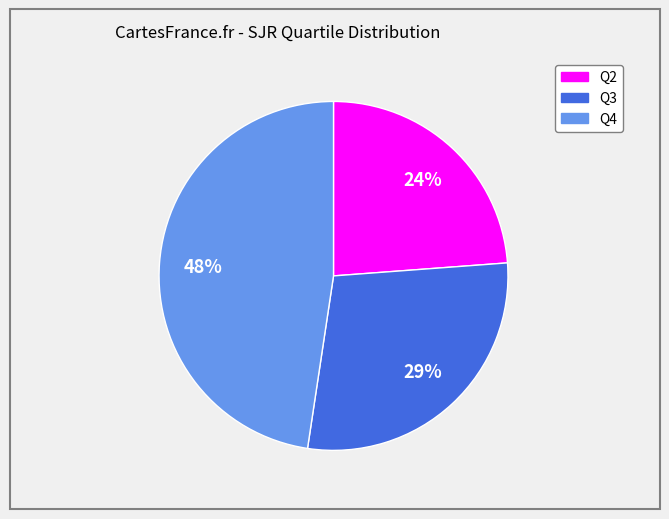

Is there any slice that represents more than half of the pie?

No